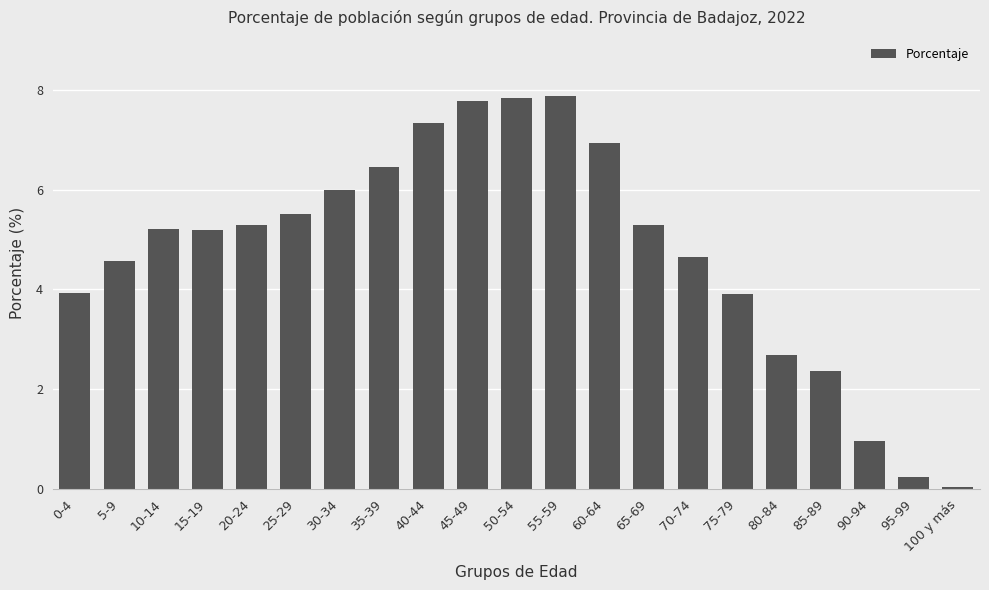

Is it true that the value at 30-34 is 8.0?

False